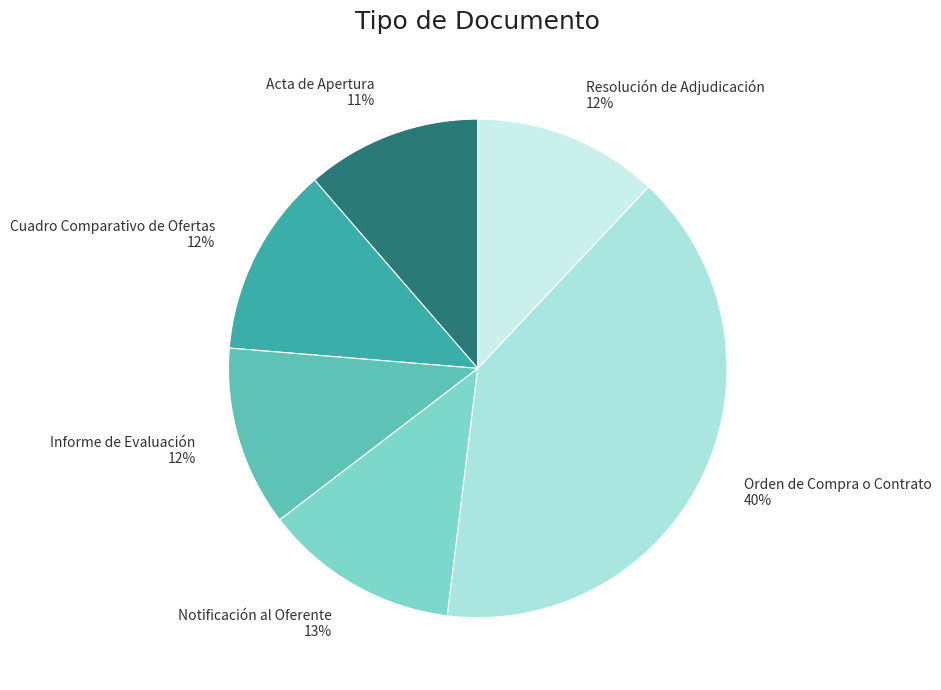

How many slices are in this pie chart?

6